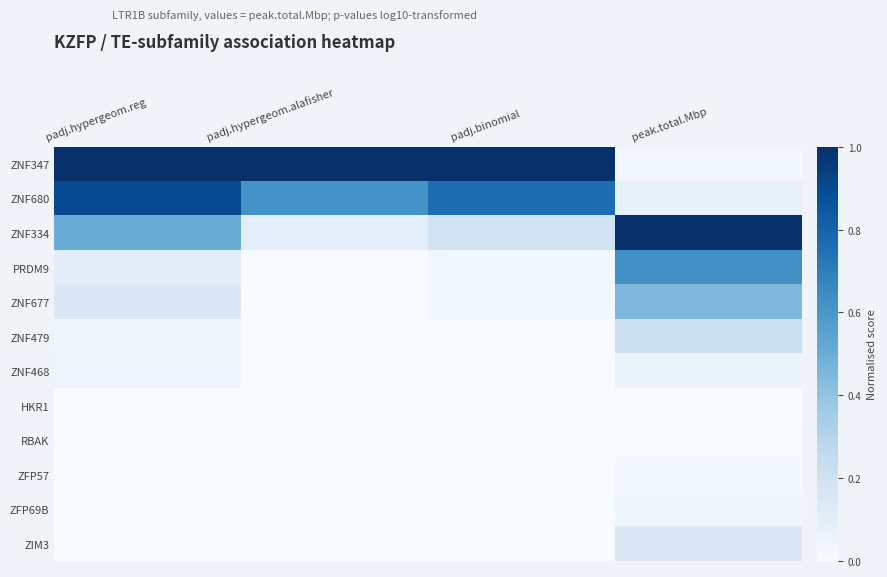

What is the difference between the highest and lowest values at padj.binomial?

1.0